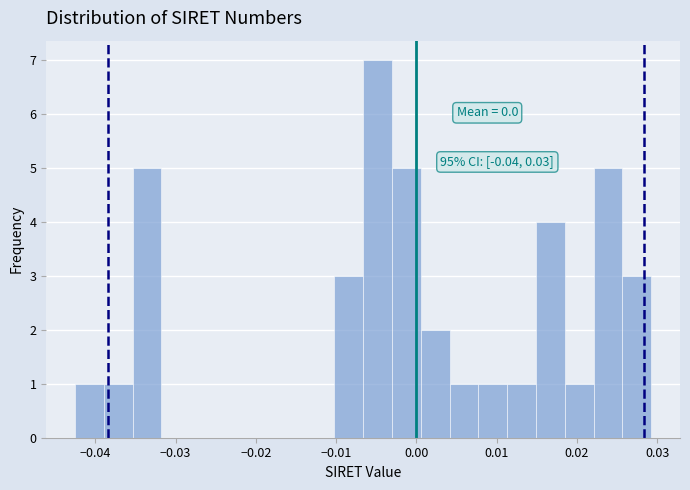

Around what value on the x-axis is the tallest bar? Give the approximate position of its centre, as read against the axis.

-0.005